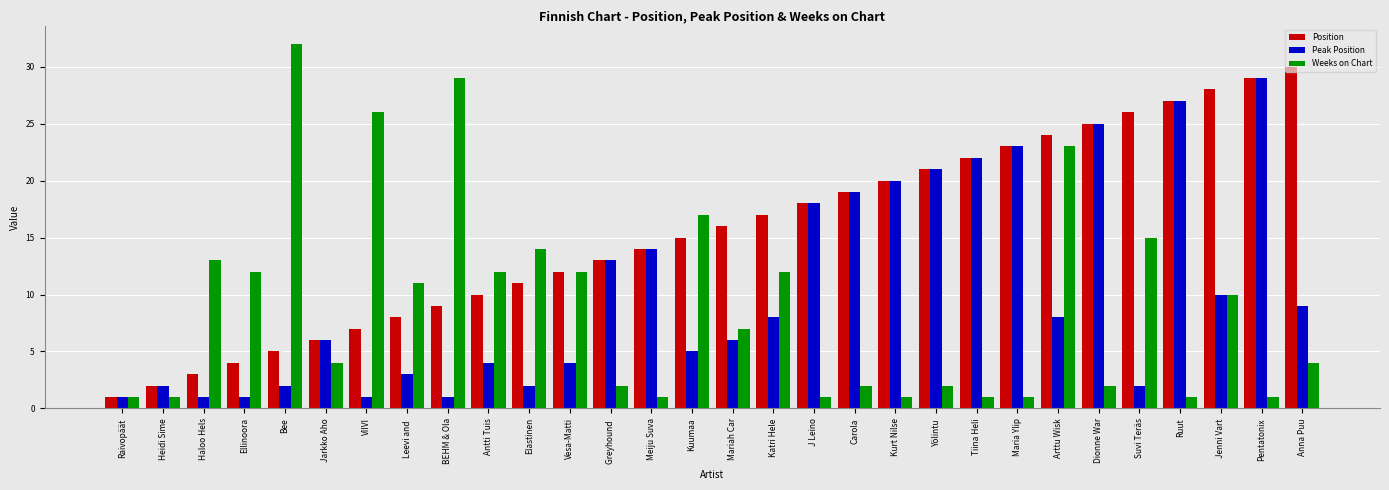

Which series has the widest spread of values?

Weeks on Chart